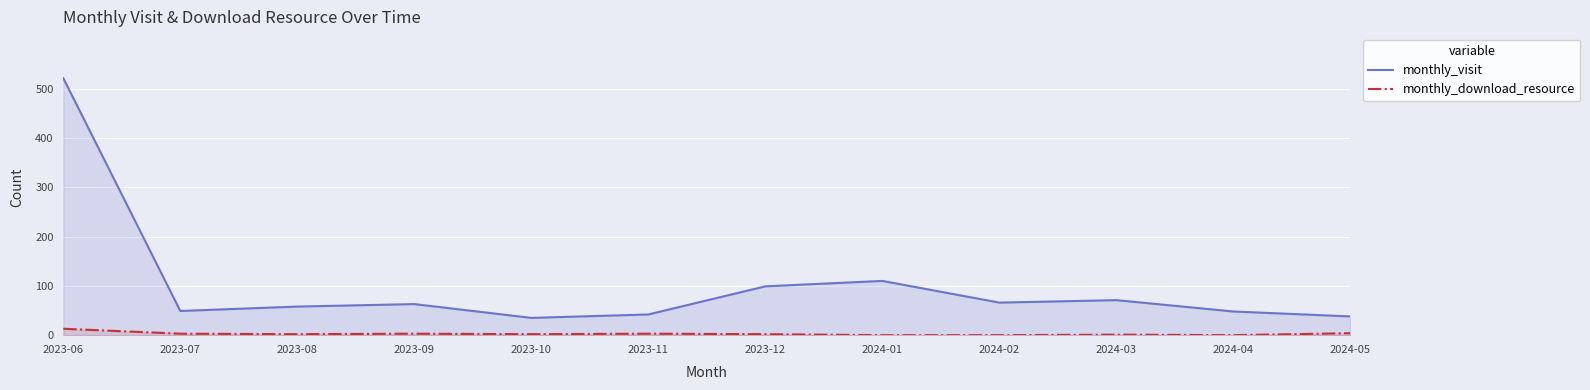

What is the label of the 12th point from the right?

2023-06